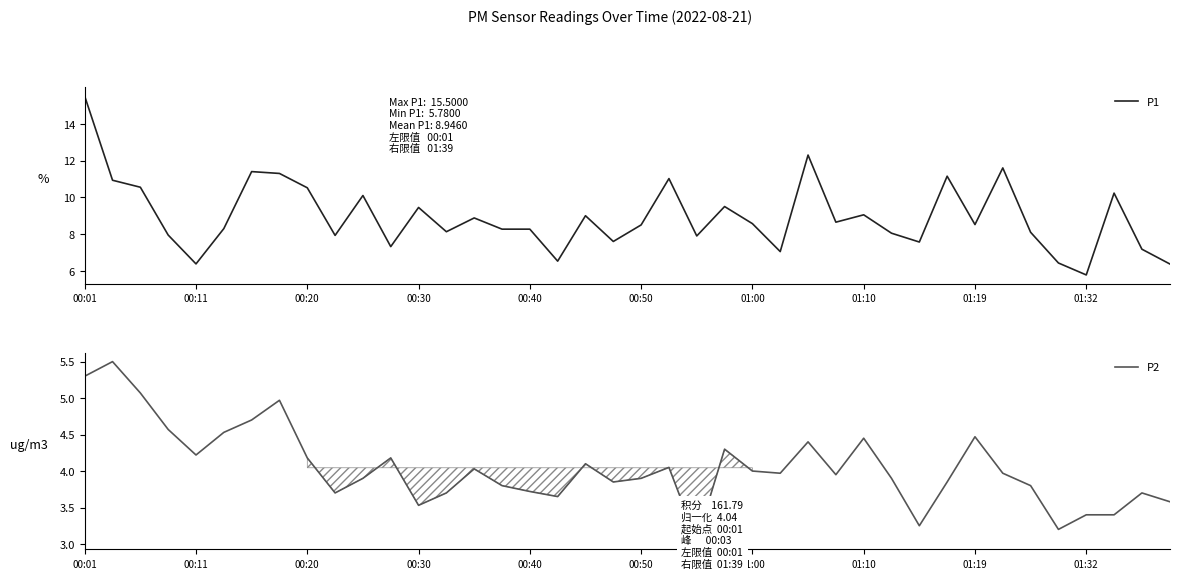

True or false: P1 has a value of 10.5 at 00:20.

True